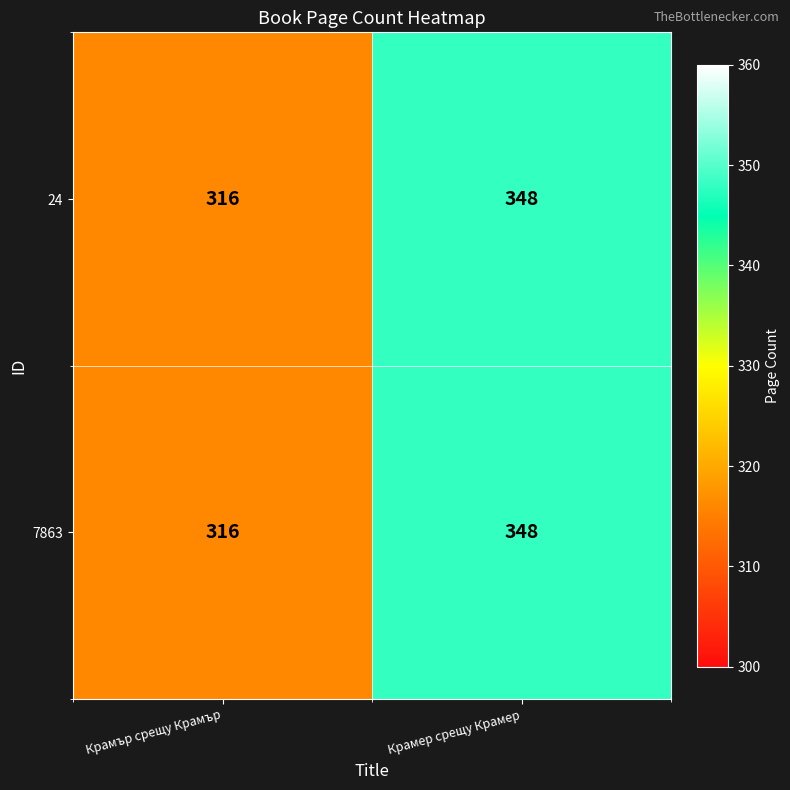

At which category does the chart reach its minimum across all series?

Крамър срещу Крамър